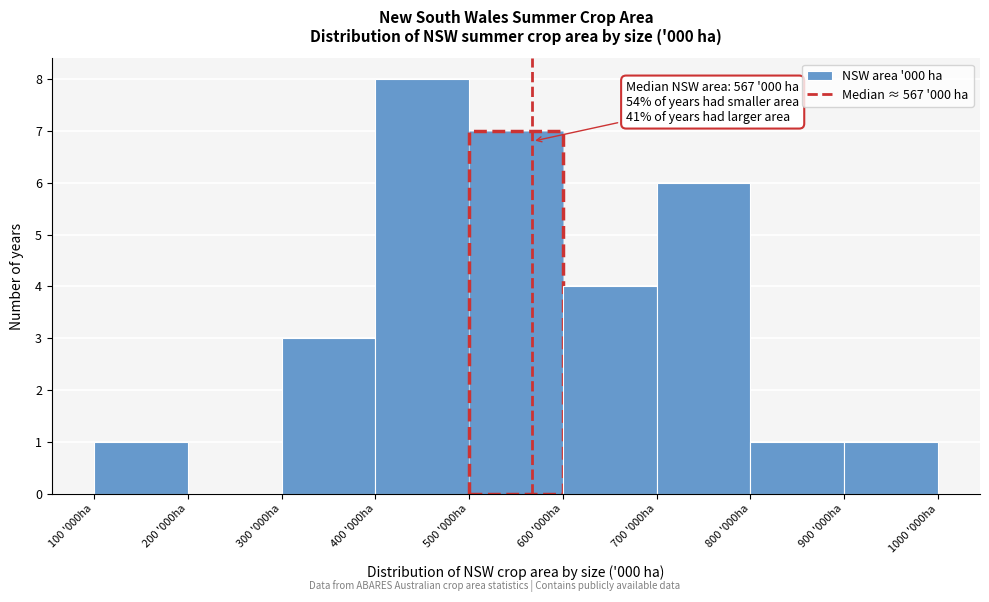

Reading left to right, extract all data points from this chart.

100 '000ha=1	200 '000ha=0	300 '000ha=3	400 '000ha=8	500 '000ha=7	600 '000ha=4	700 '000ha=6	800 '000ha=1	900 '000ha=1